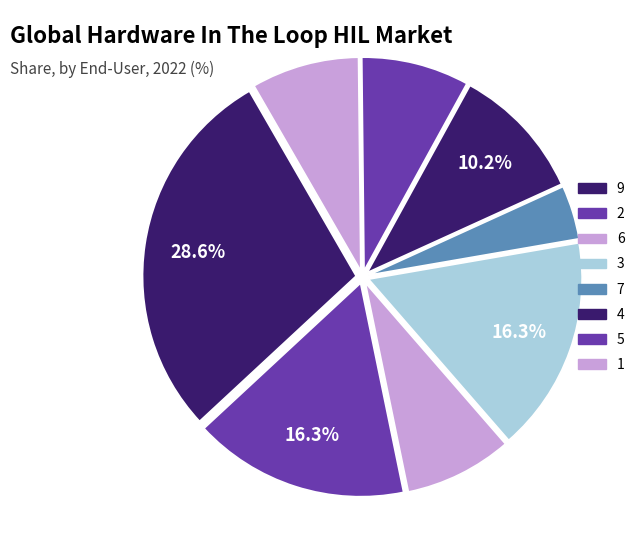

How many segments does this pie chart have?

8